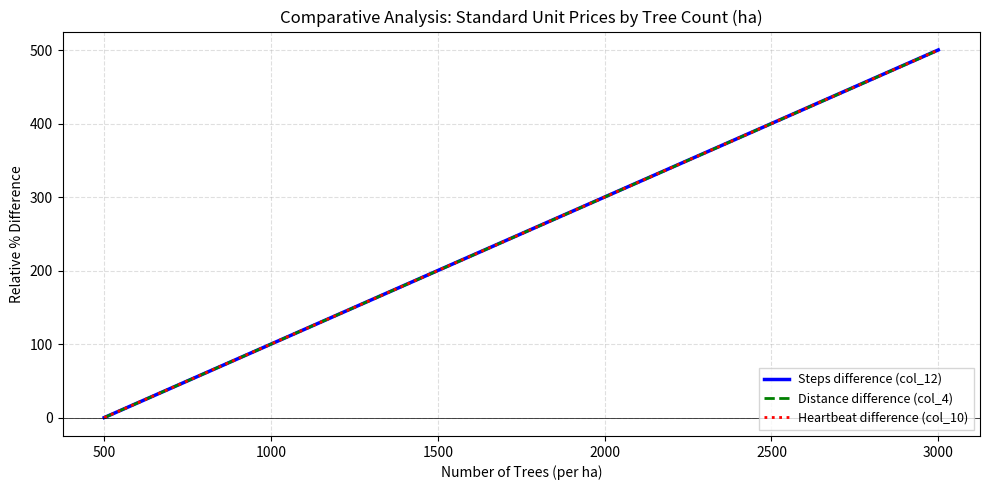

Which series has the largest range (max minus min)?

Steps difference (col_12)